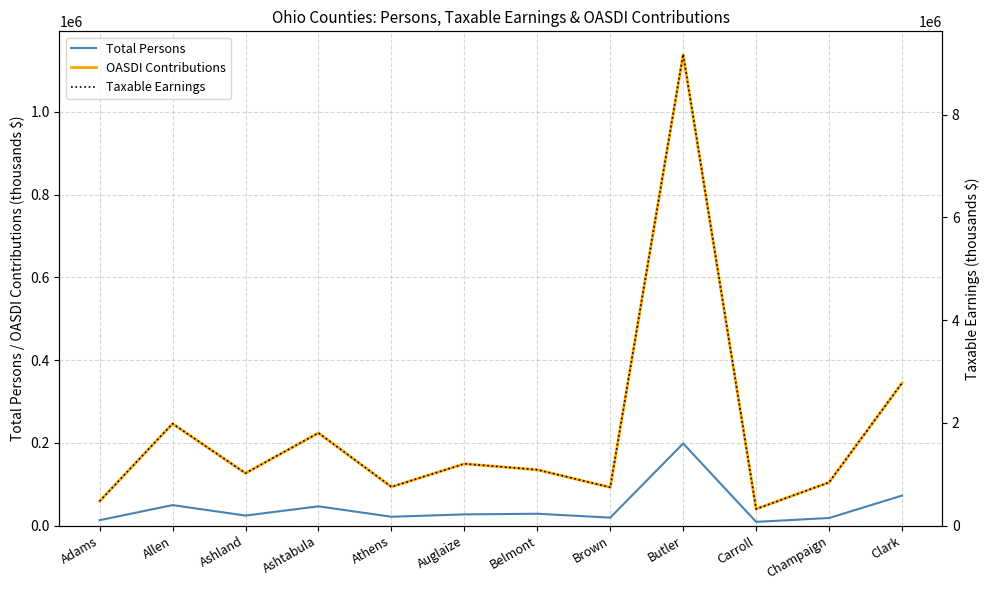

How many data points does each series have?

12